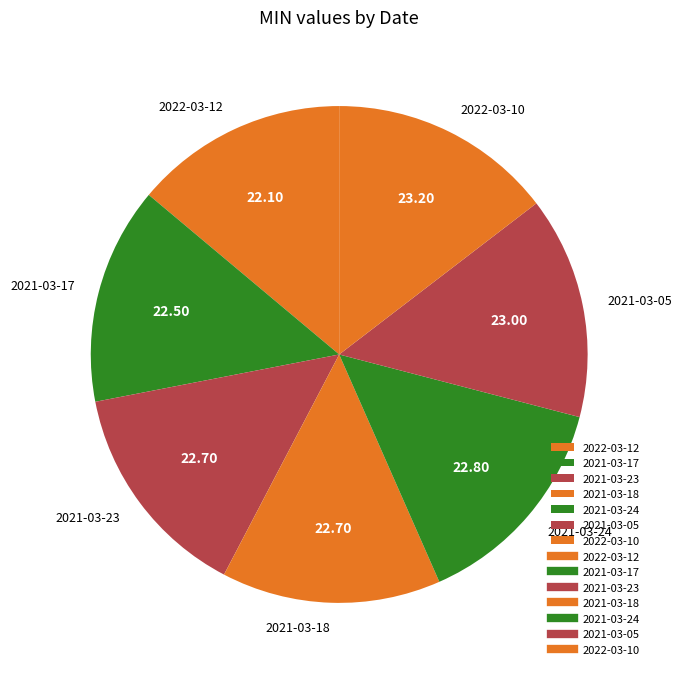

How many segments does this pie chart have?

7